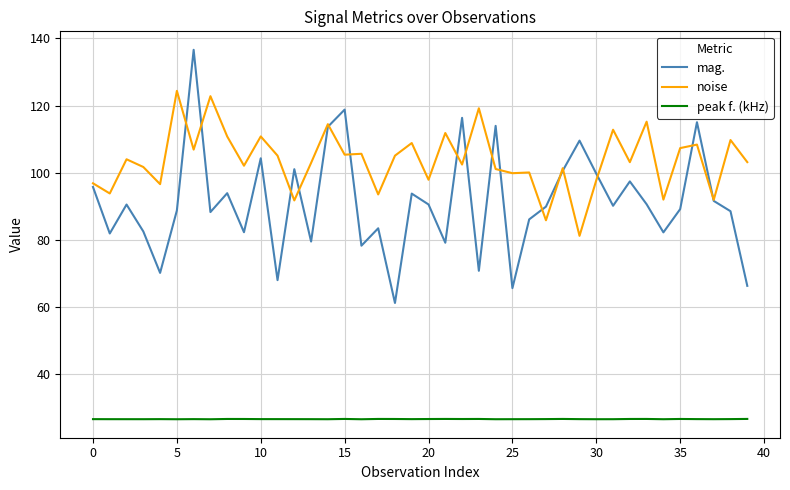

Which series has the widest spread of values?

mag.